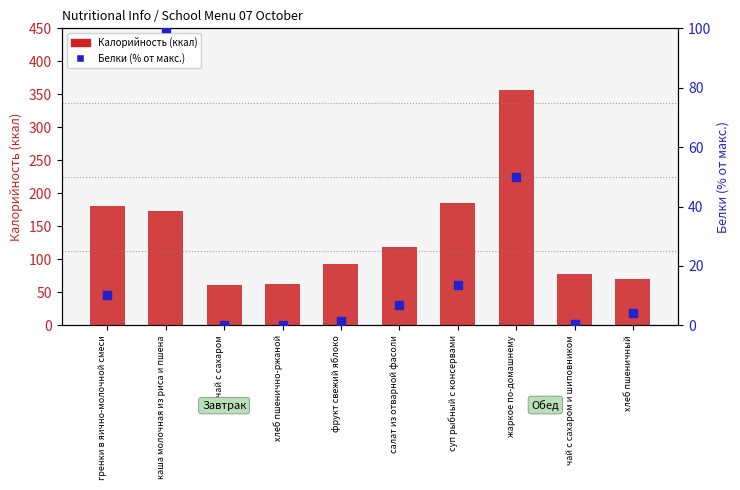

Is the value of Калорийность (ккал) at суп рыбный с консервами greater than the value of Белки (% от макс.) at каша молочная из риса и пшена?

Yes